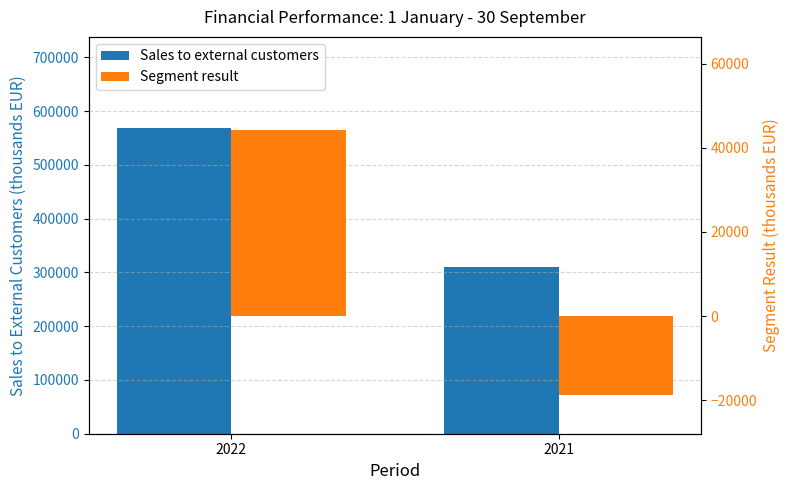

Count the Sales to external customers values in the range 310319 to 567726.

2